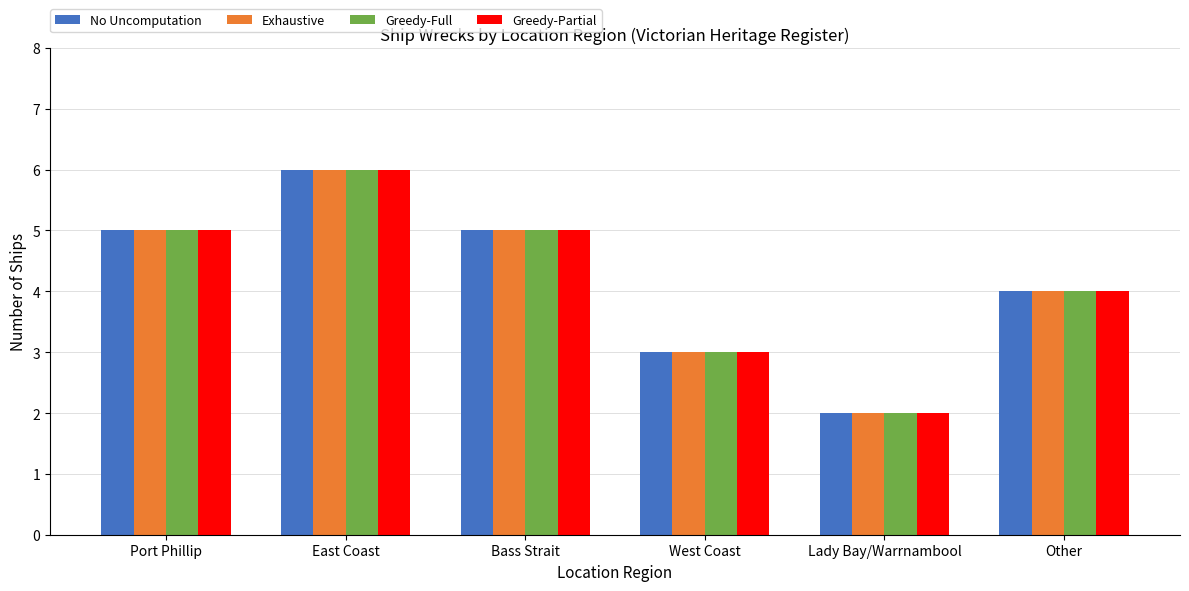

True or false: No Uncomputation has a value of 4 at Other.

True